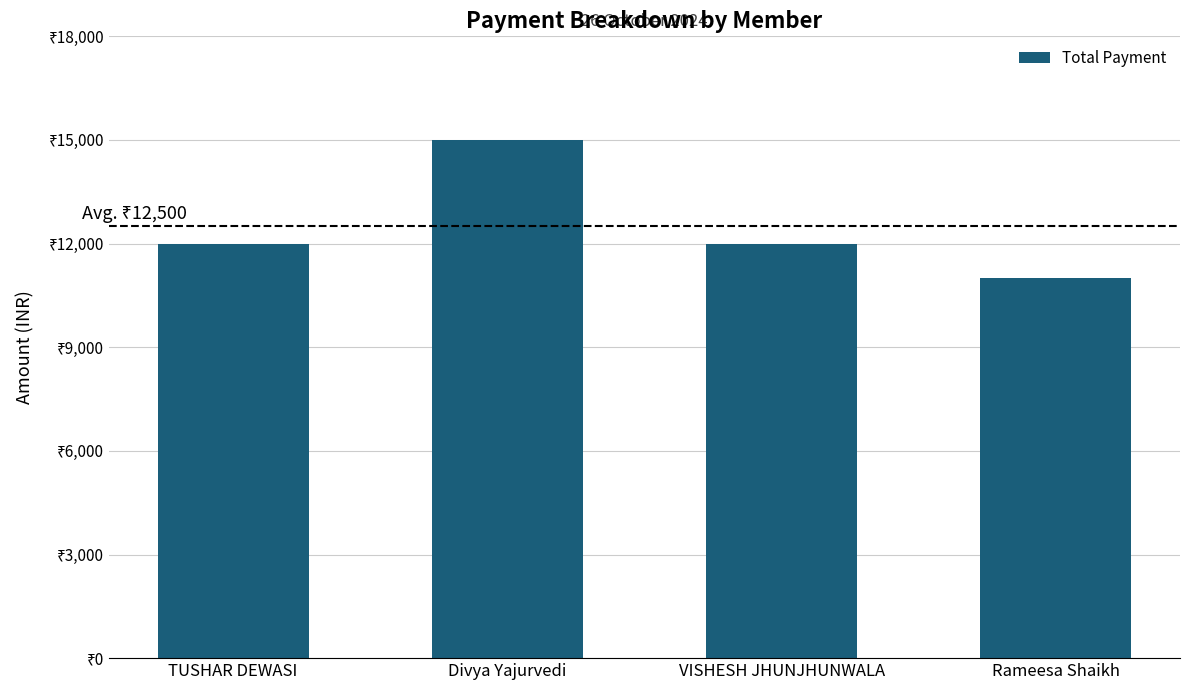

Does the chart contain any negative values?

No